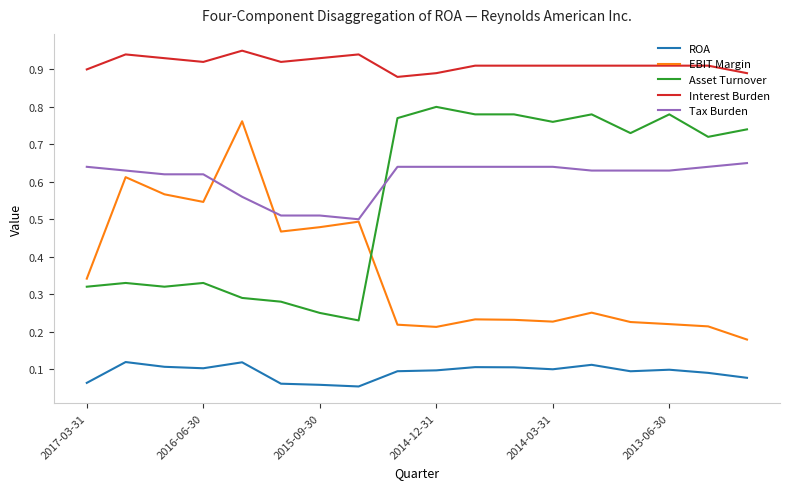

True or false: Asset Turnover and Interest Burden intersect in this chart.

False